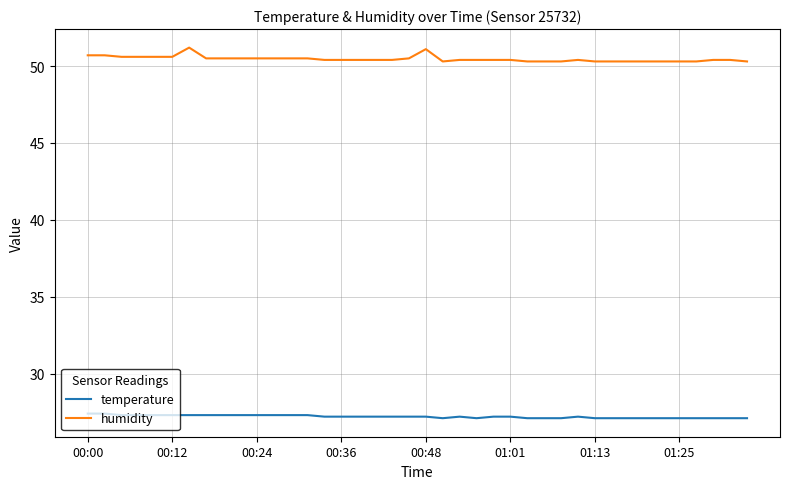

What is the sum of all temperature values?

1088.1